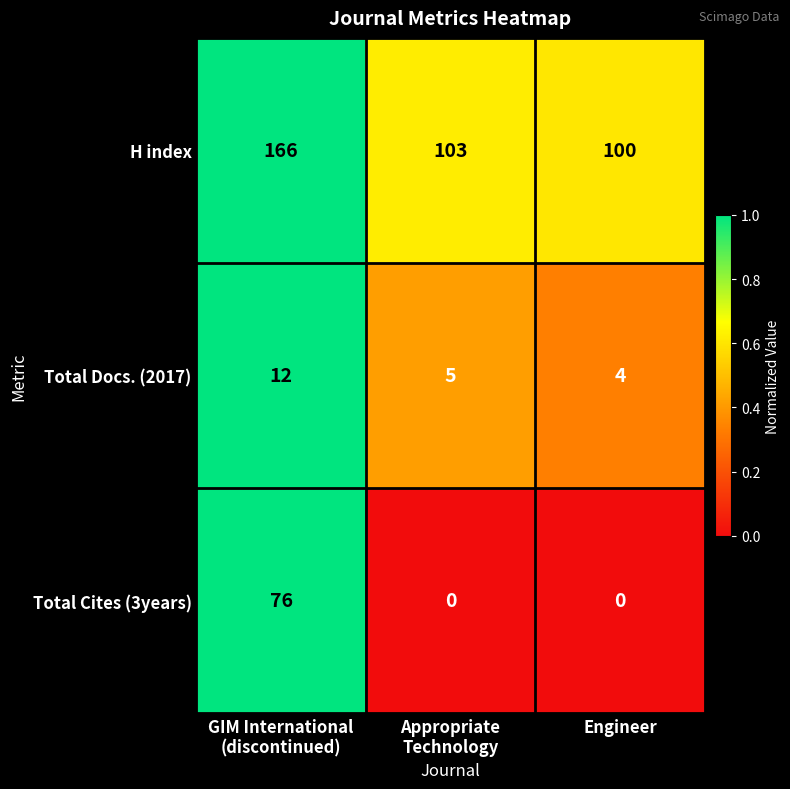

The Total Cites (3years) series shows 0 at Engineer. True or false?

True